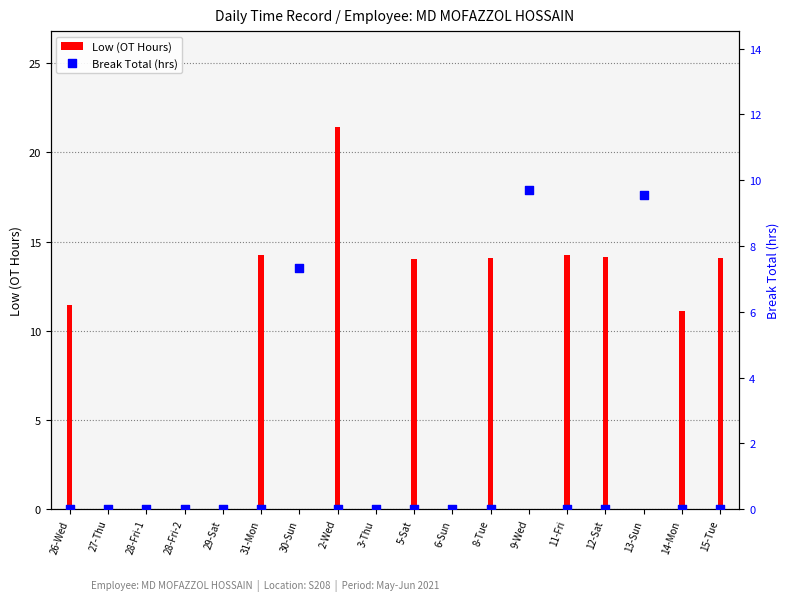

Which series has the widest spread of Y values?

Low (OT Hours)